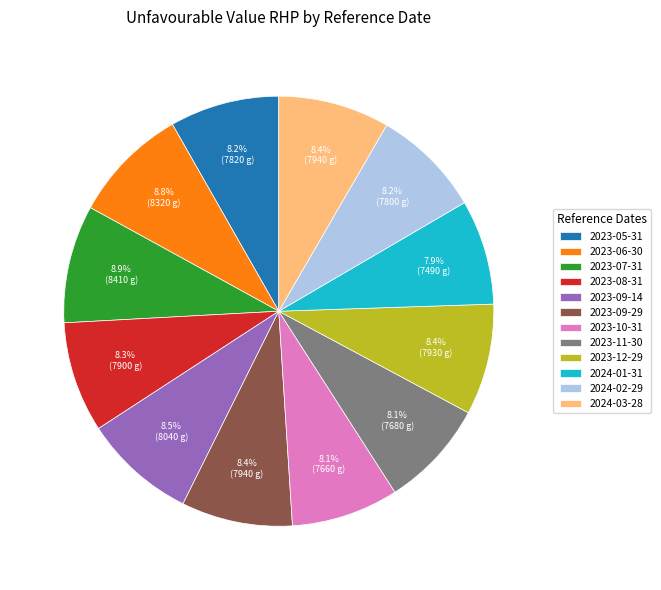

To the nearest percent, what is the combined percentage of 2023-09-29 and 2024-01-31?

16%